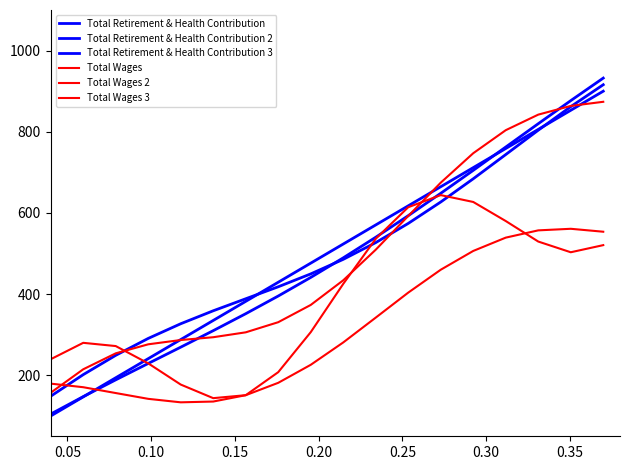

How many categories are shown in the chart?

18